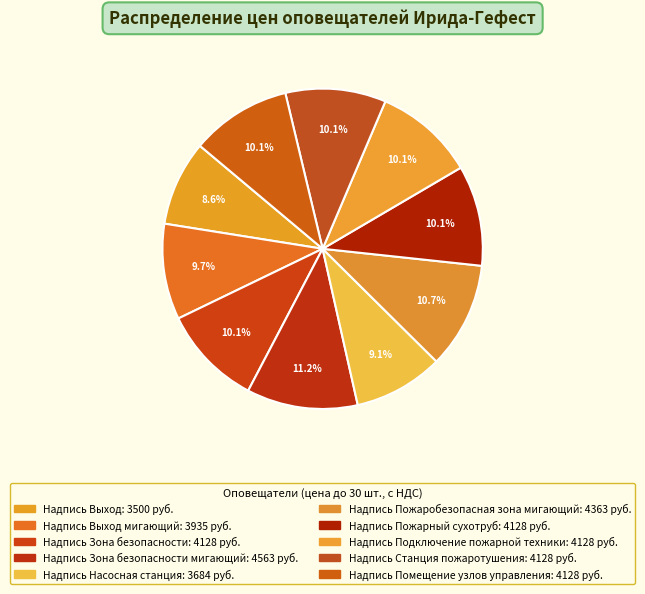

To the nearest percent, what is the difference between the largest and smallest slice percentages?

3%